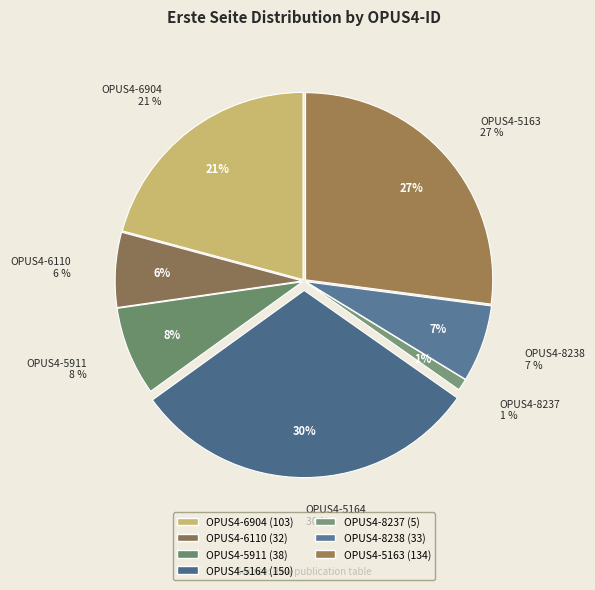

Count the number of slices in the pie.

7